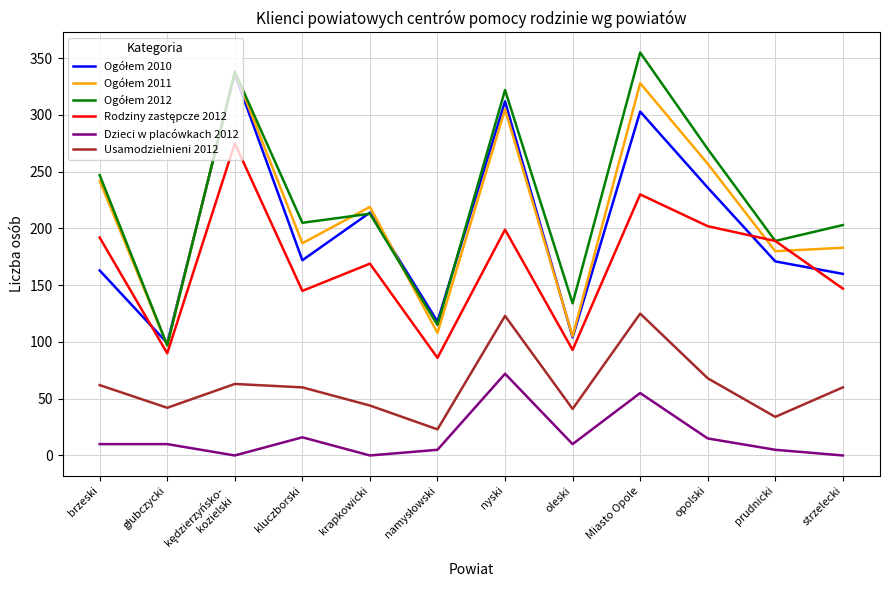

What is the spread (max minus min) of values at nyski?

250